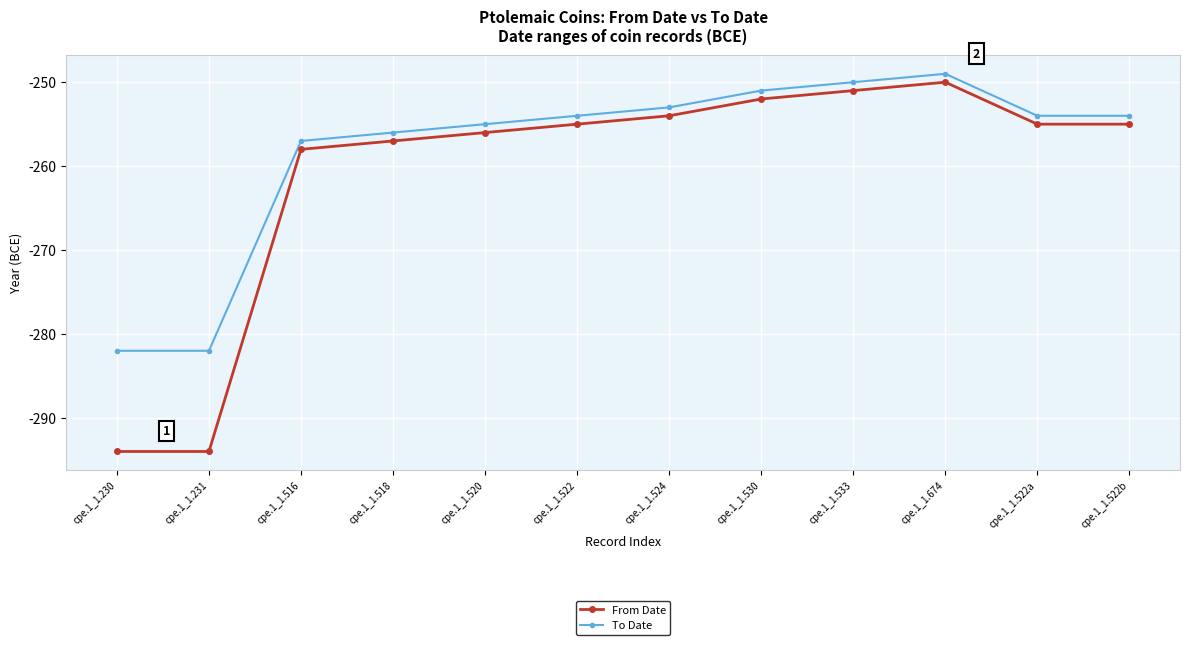

Which series has the largest range (max minus min)?

From Date